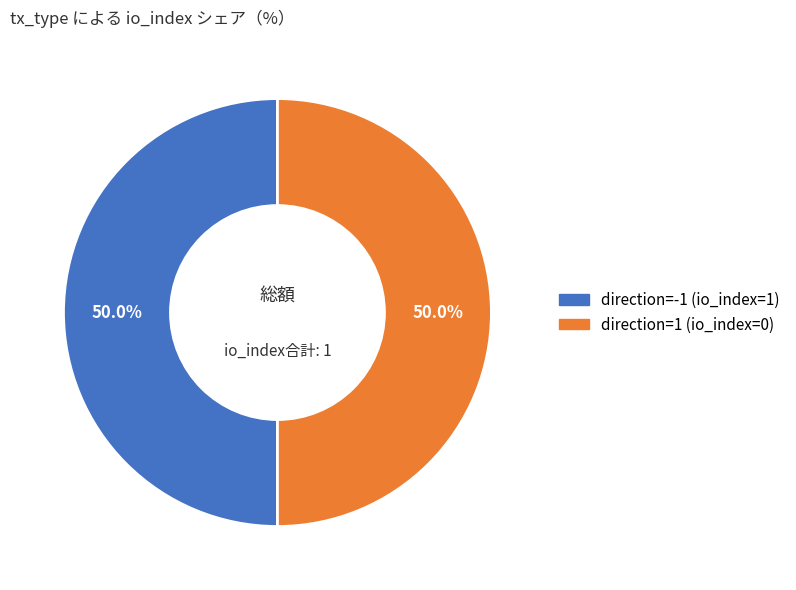

What percentage is NOT represented by direction=1 (io_index=0)?

50.0%